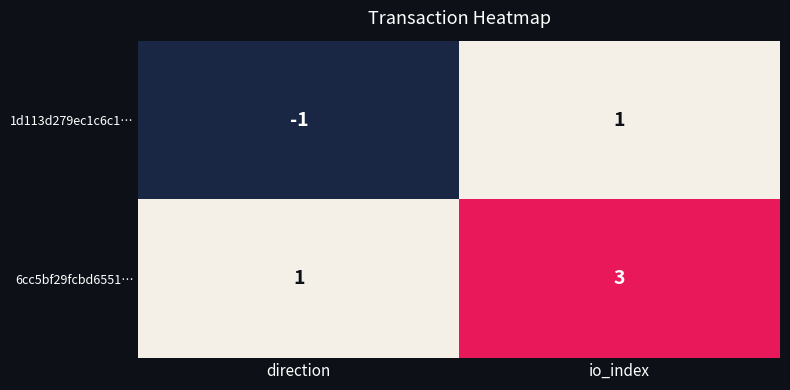

Count the number of data series in this chart.

2